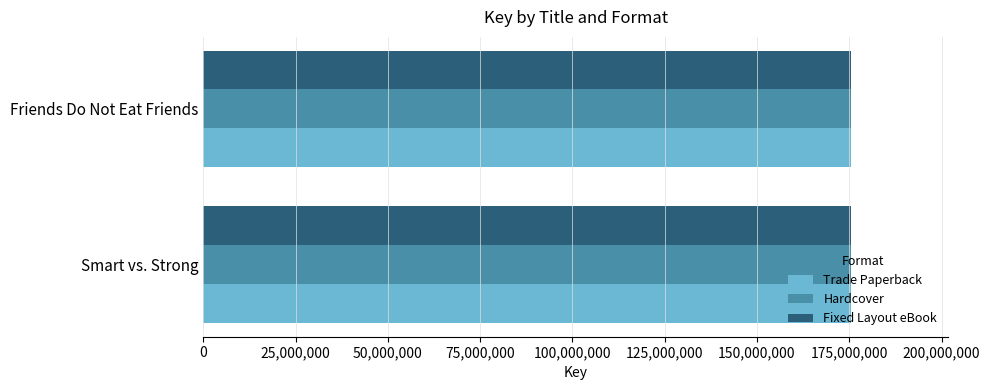

Is it true that Trade Paperback equals 175536511 at Friends Do Not Eat Friends?

True